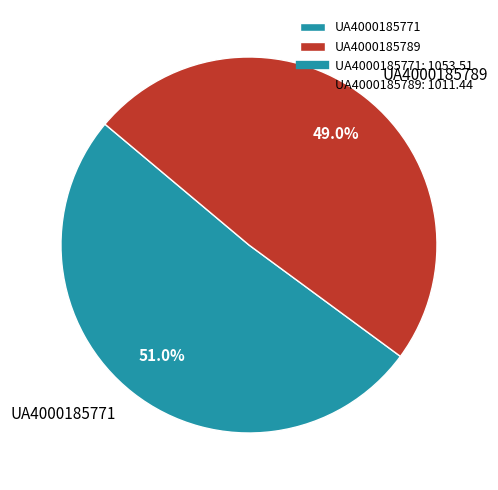

To the nearest percent, what is the combined percentage of UA4000185771 and UA4000185789?

100%